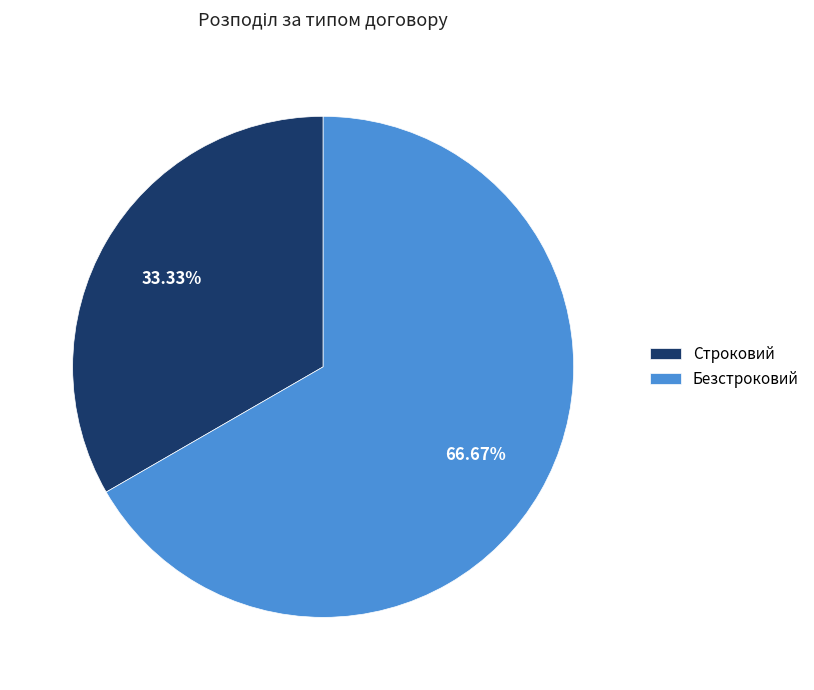

What percentage is the Безстроковий slice, to the nearest percent?

67%